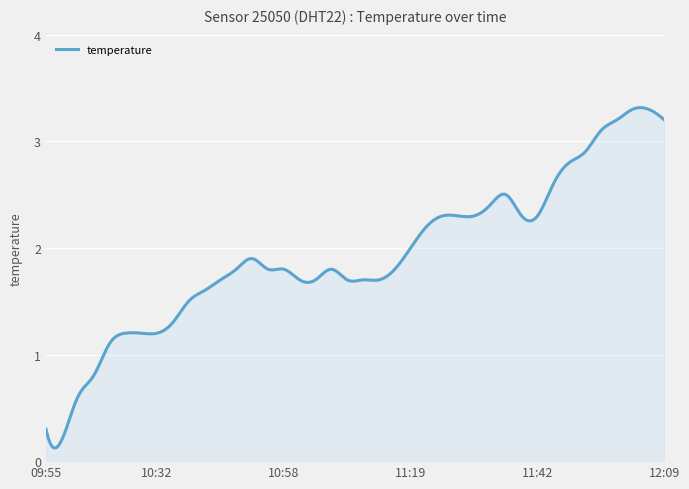

Reading right to left, what are all the values shown in this chart?

3.2	3.3	3.3	3.2	3.1	2.9	2.8	2.6	2.3	2.3	2.5	2.4	2.3	2.3	2.3	2.2	2.0	1.8	1.7	1.7	1.7	1.8	1.7	1.7	1.8	1.8	1.9	1.8	1.7	1.6	1.5	1.3	1.2	1.2	1.2	1.1	0.8	0.6	0.2	0.3